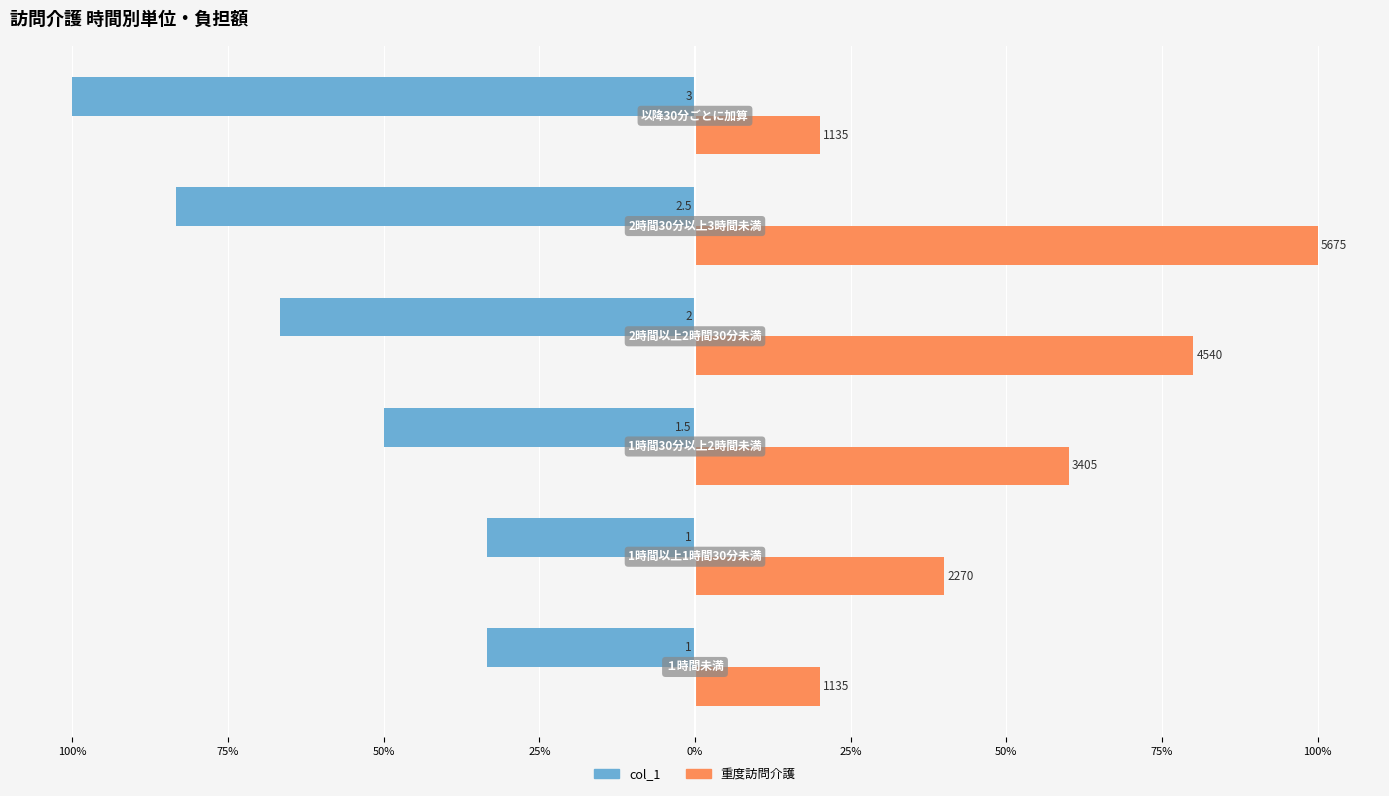

What are all the series names shown in the legend?

col_1, 重度訪問介護